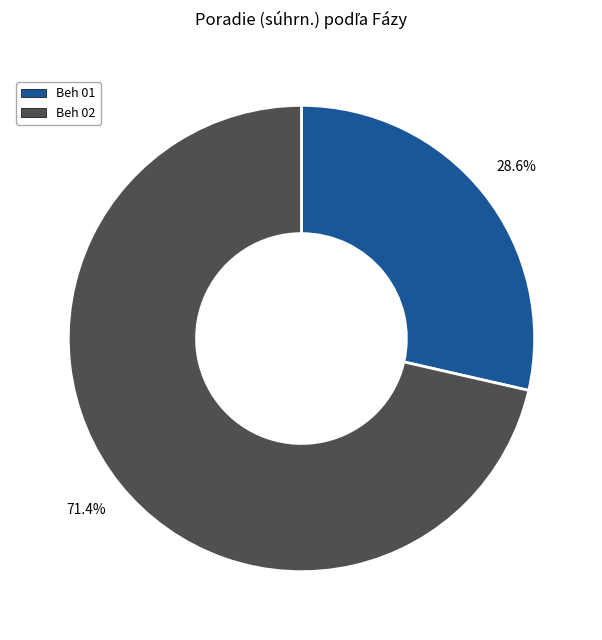

Is there any slice that represents more than half of the pie?

Yes